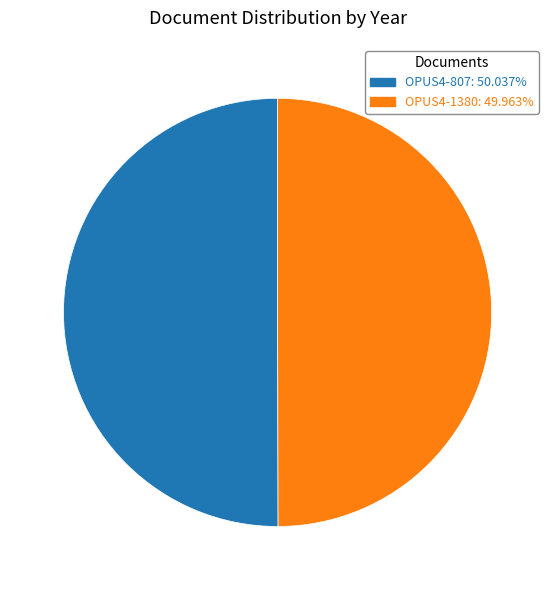

Approximately how many times larger is the value at OPUS4-1380 compared to OPUS4-807?

1.0